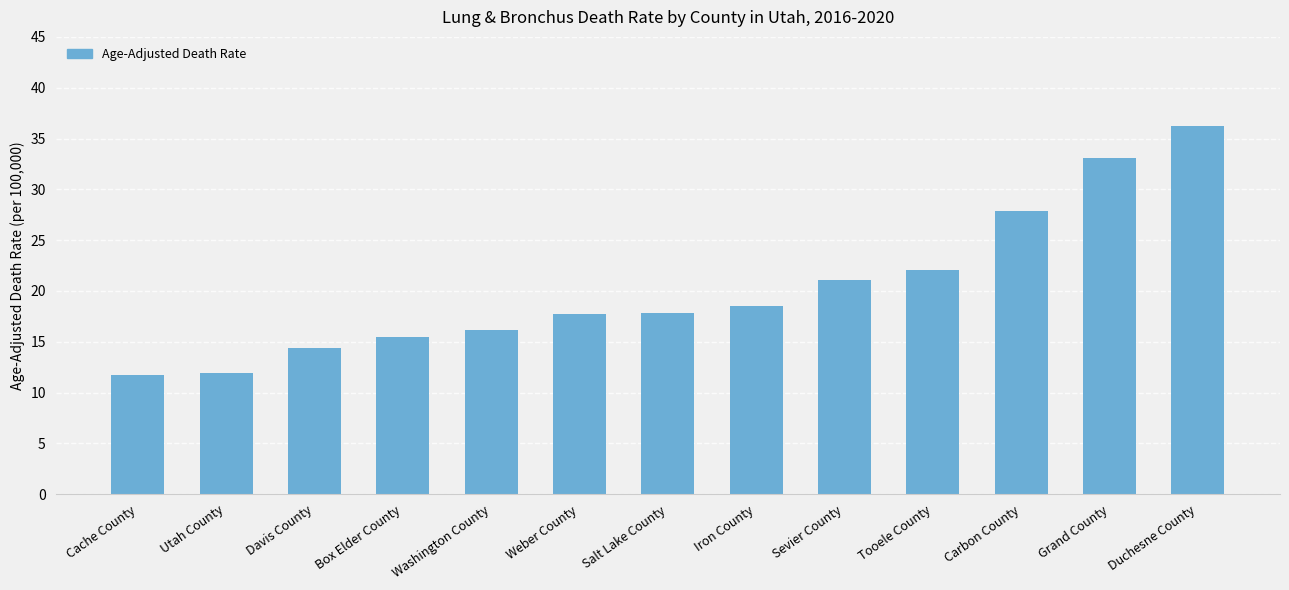

What is the label of the 9th bar from the right?

Washington County